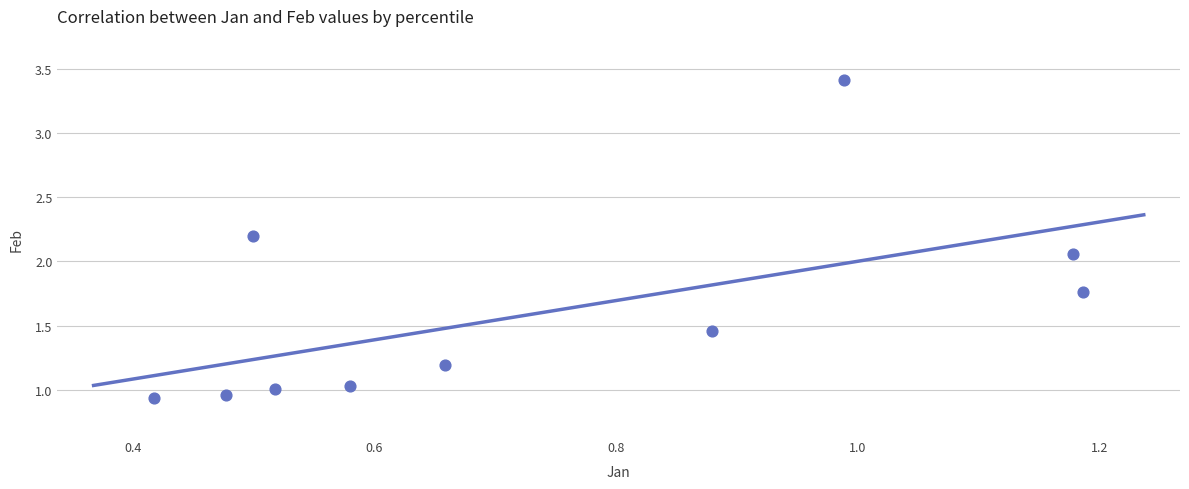

What is the average X value?

0.7